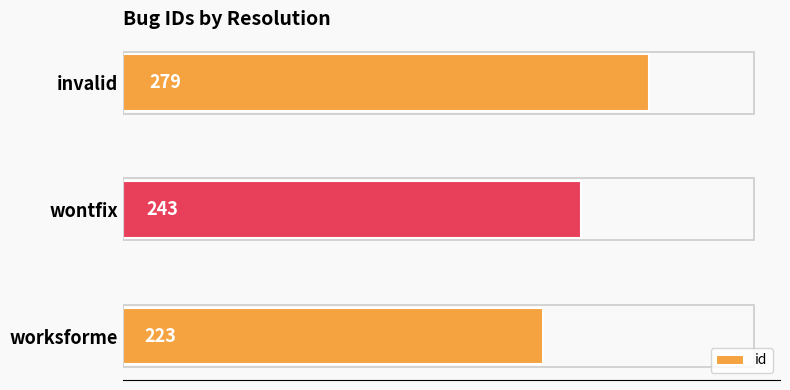

What is the difference between the maximum and second lowest values?

36